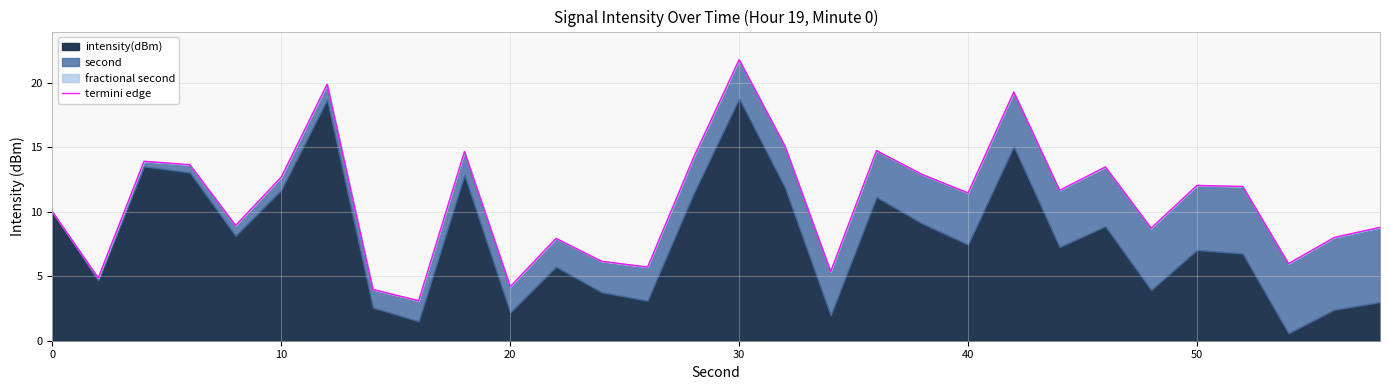

What is the average value?

10.8